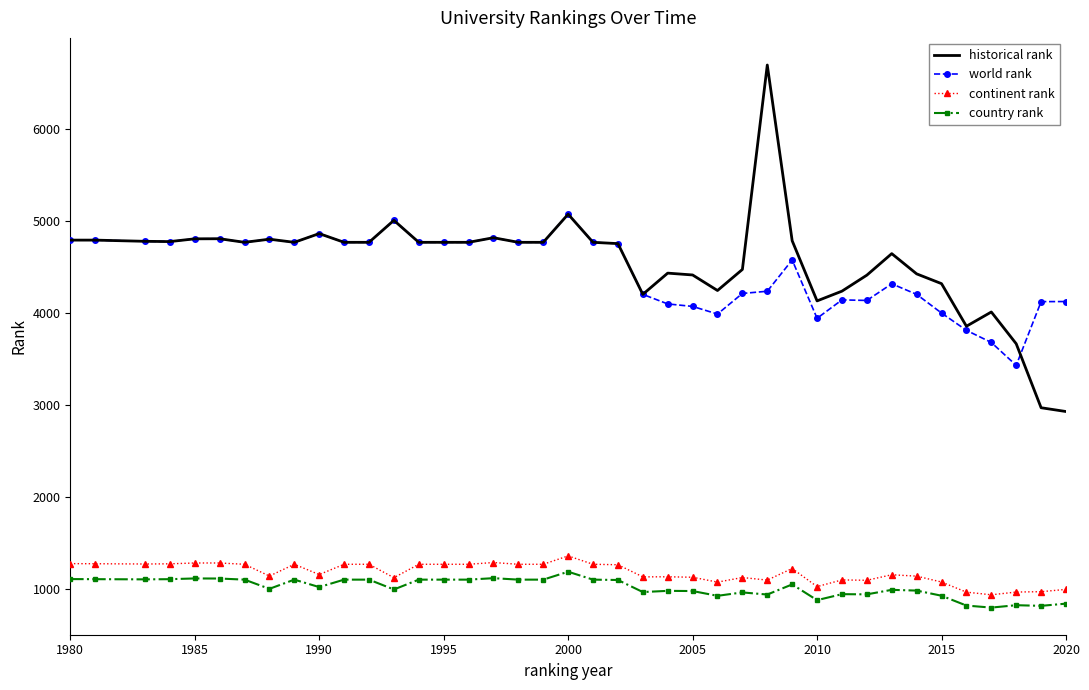

What are all the series names shown in the legend?

historical rank, world rank, continent rank, country rank